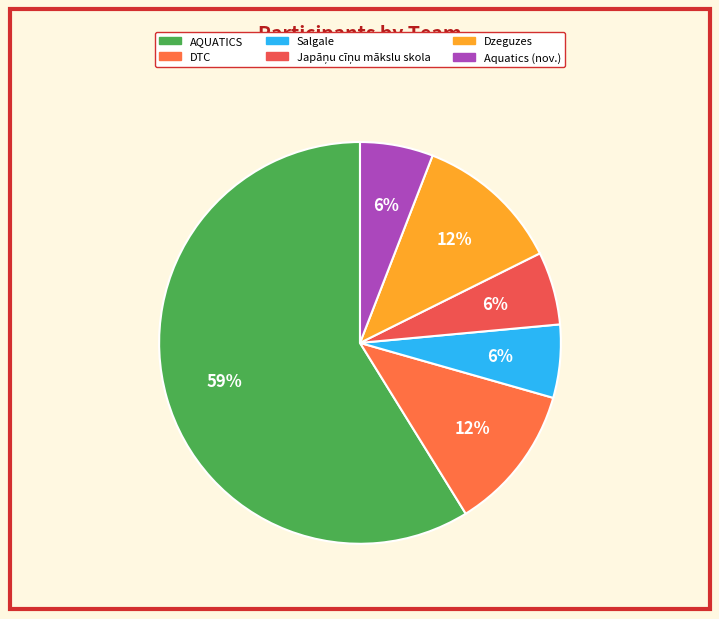

Count the number of slices in the pie.

6